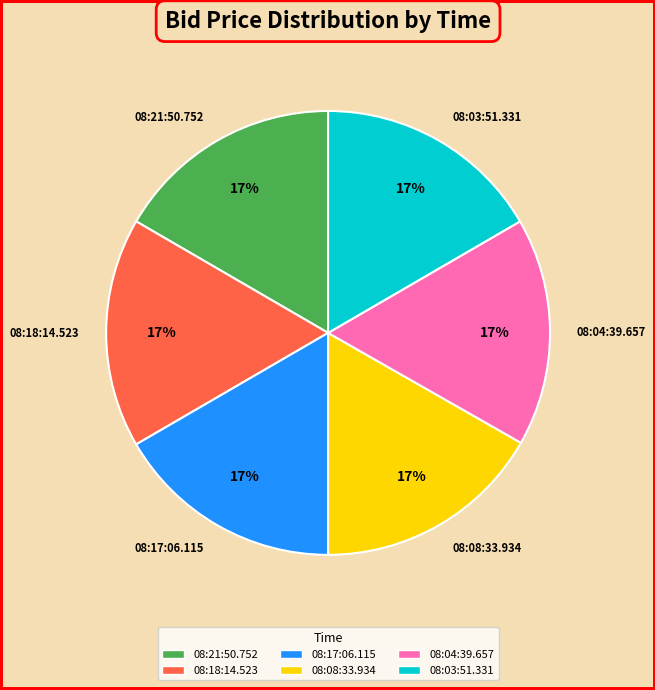

What percentage is the 08:03:51.331 slice, to the nearest percent?

17%